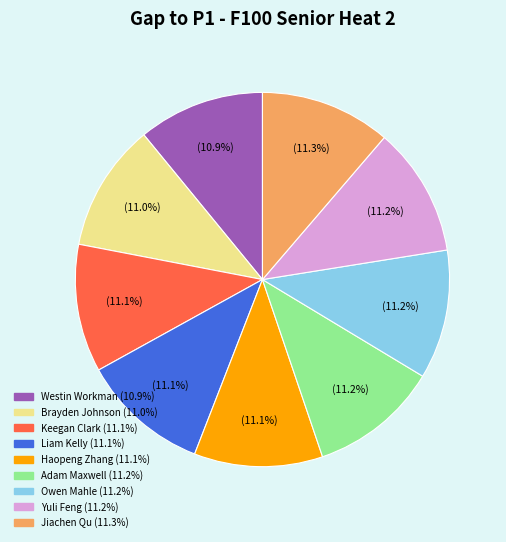

Approximately how many times larger is the value at Adam Maxwell compared to Liam Kelly?

1.0